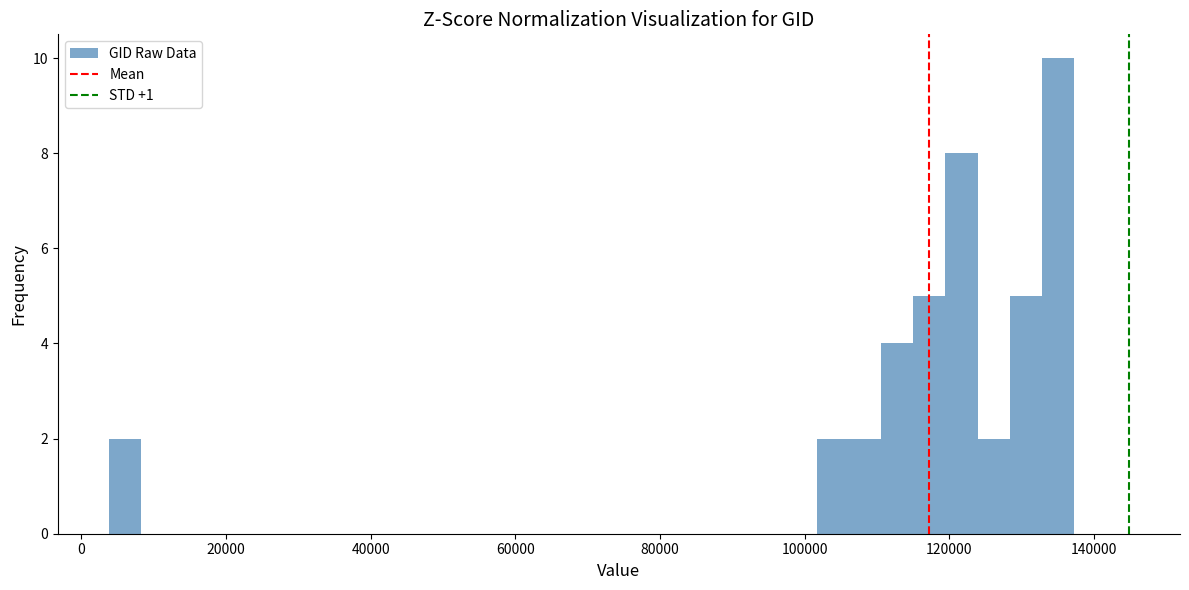

Read against the x-axis, roughly where is the centre of the tallest bar?

136000